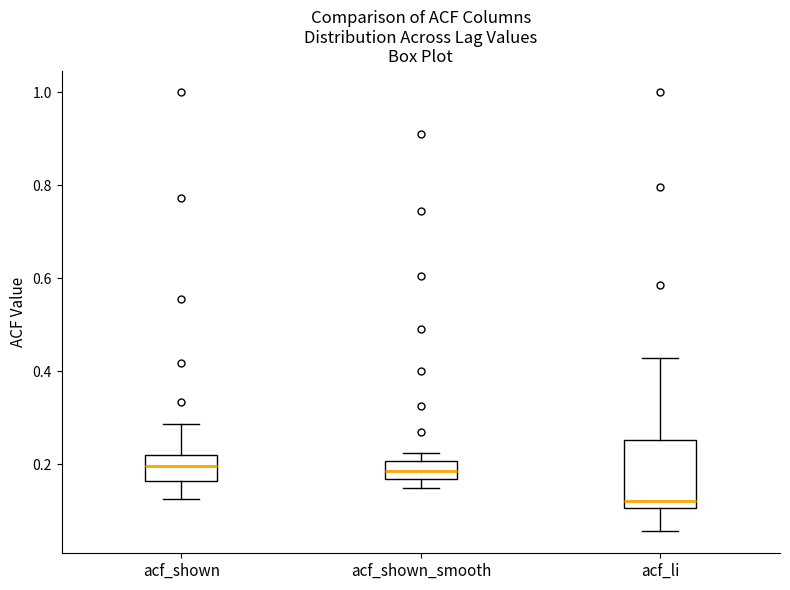

Comparing the boxes themselves (not the whiskers), which one is the tallest?

acf_li